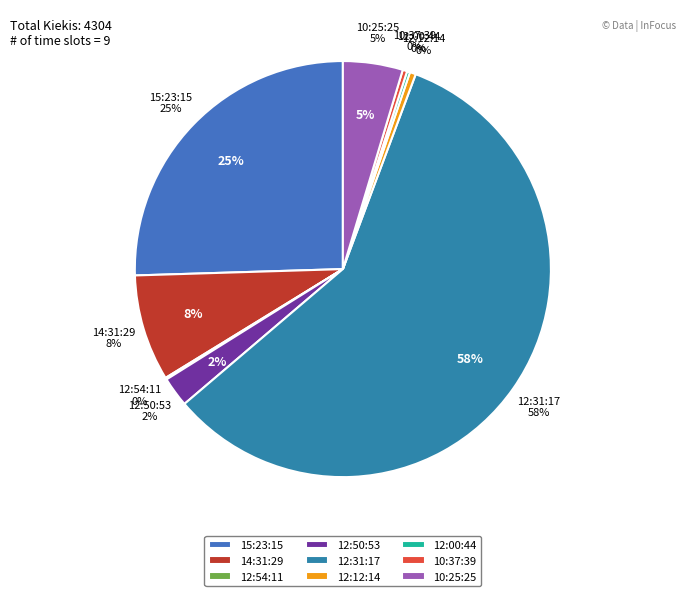

True or false: 15:23:15 accounts for 25% of the total.

True